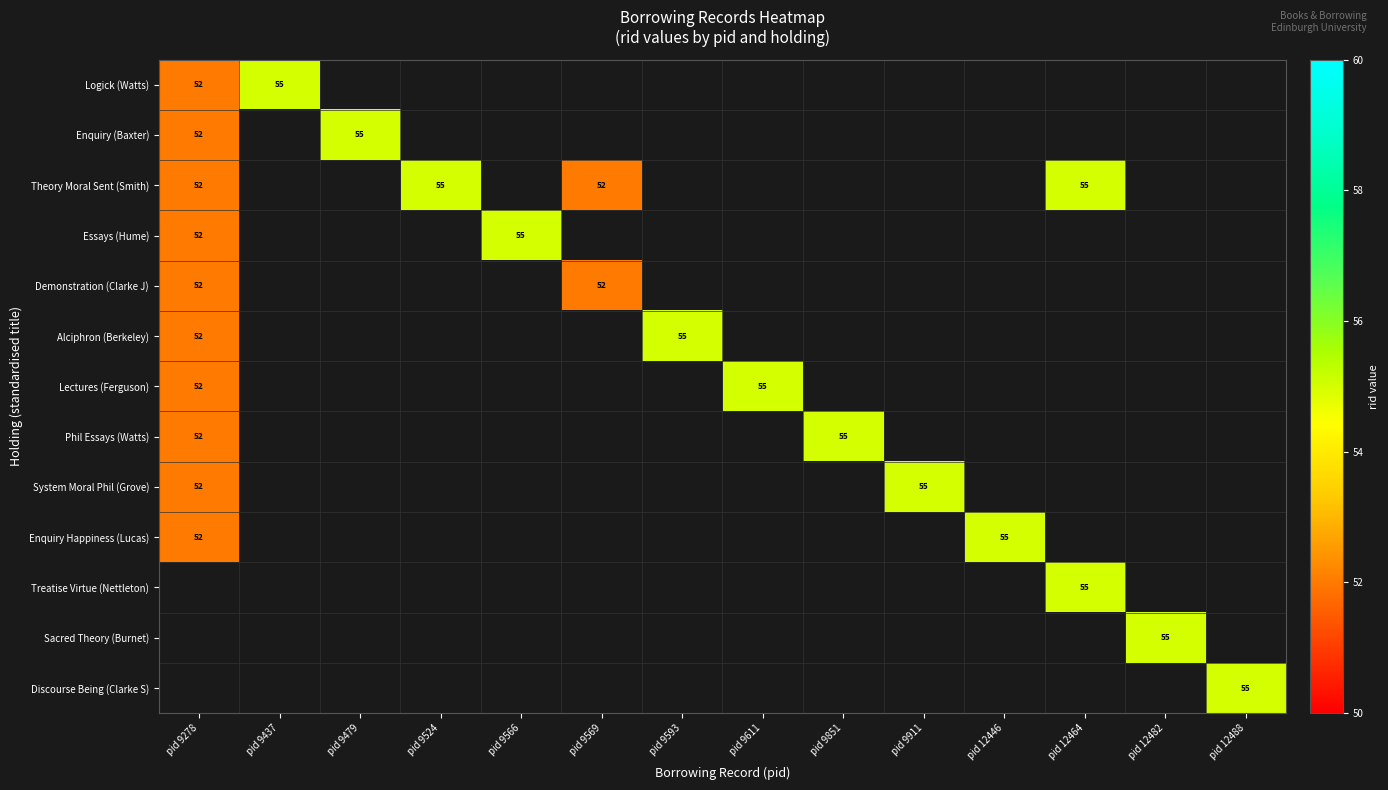

How many series are shown in this chart?

13